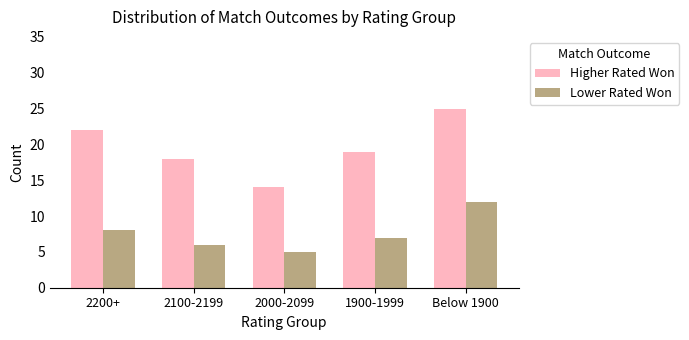

Reading left to right, transcribe all the data shown in this chart.

Higher Rated Won: 2200+=22	2100-2199=18	2000-2099=14	1900-1999=19	Below 1900=25
Lower Rated Won: 2200+=8	2100-2199=6	2000-2099=5	1900-1999=7	Below 1900=12